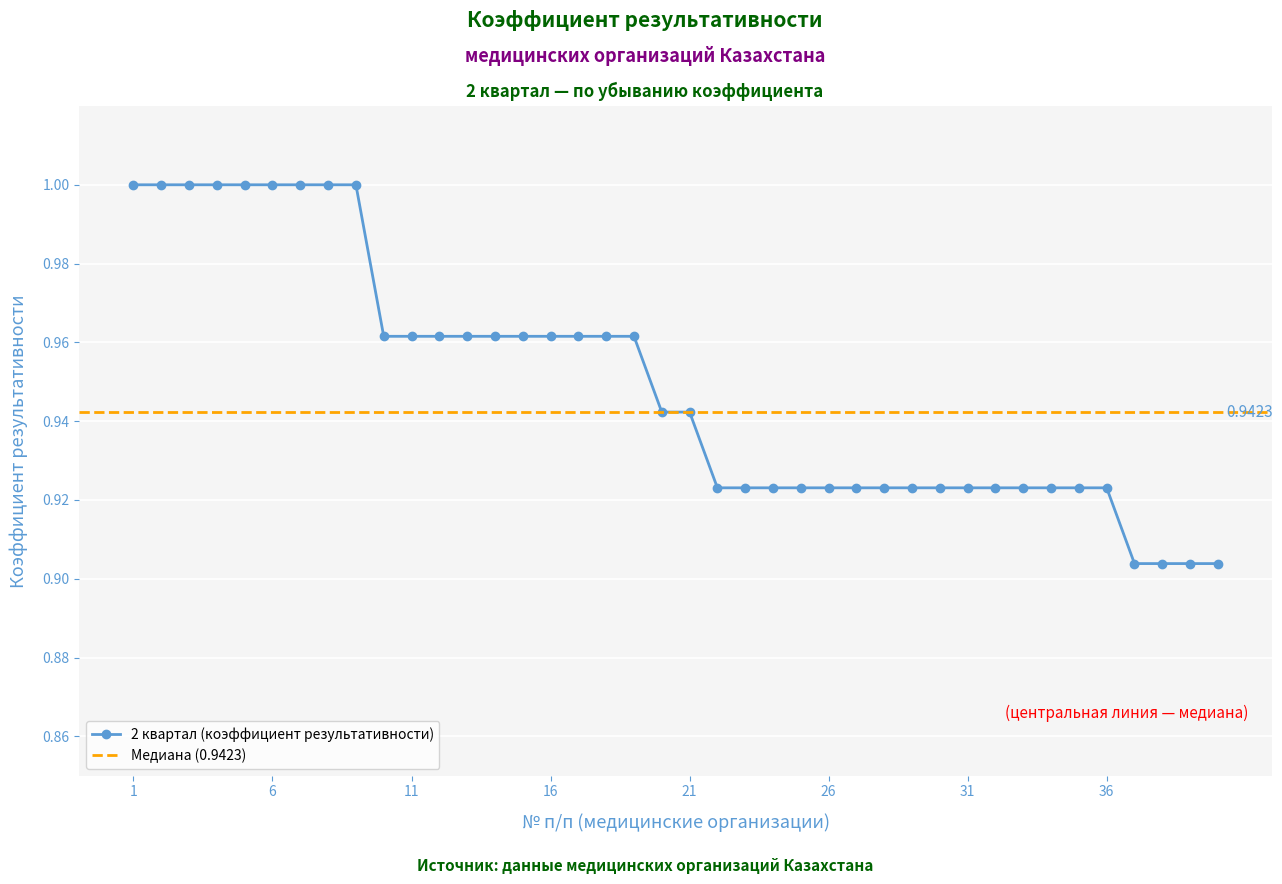

Reading right to left, extract all data points from this chart.

40=0.9	39=0.9	38=0.9	37=0.9	36=0.9	35=0.9	34=0.9	33=0.9	32=0.9	31=0.9	30=0.9	29=0.9	28=0.9	27=0.9	26=0.9	25=0.9	24=0.9	23=0.9	22=0.9	21=0.9	20=0.9	19=1.0	18=1.0	17=1.0	16=1.0	15=1.0	14=1.0	13=1.0	12=1.0	11=1.0	10=1.0	9=1.0	8=1.0	7=1.0	6=1.0	5=1.0	4=1.0	3=1.0	2=1.0	1=1.0